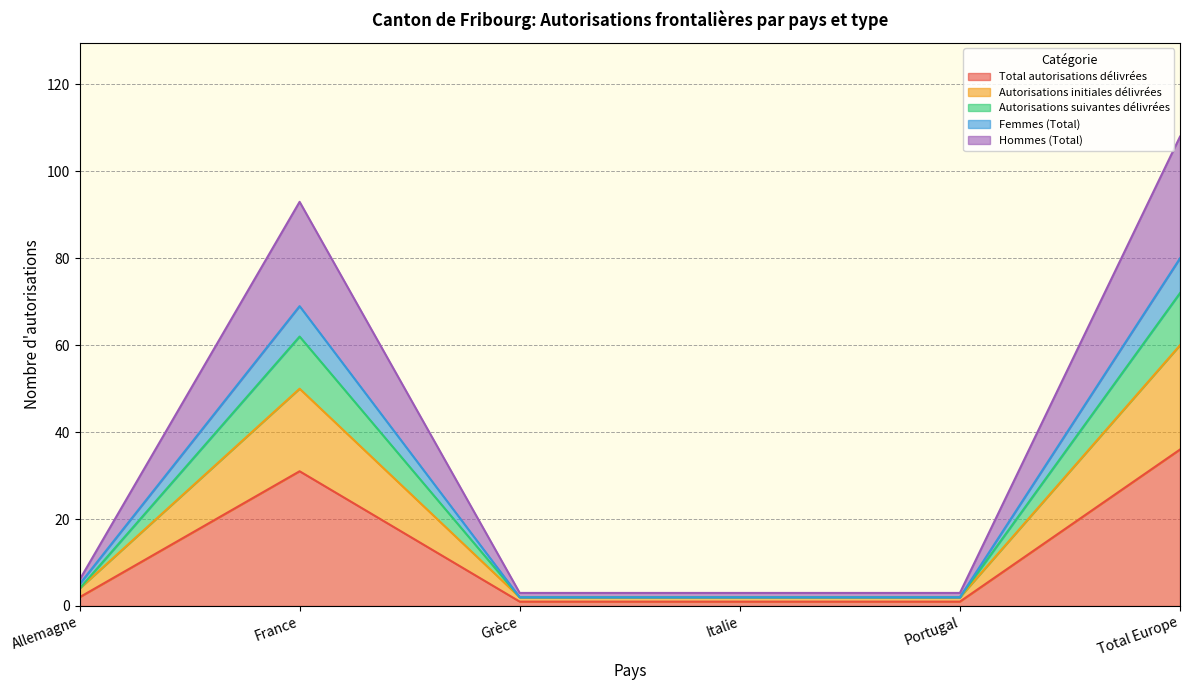

The value of Autorisations suivantes délivrées at Italie is 3. True or false?

False